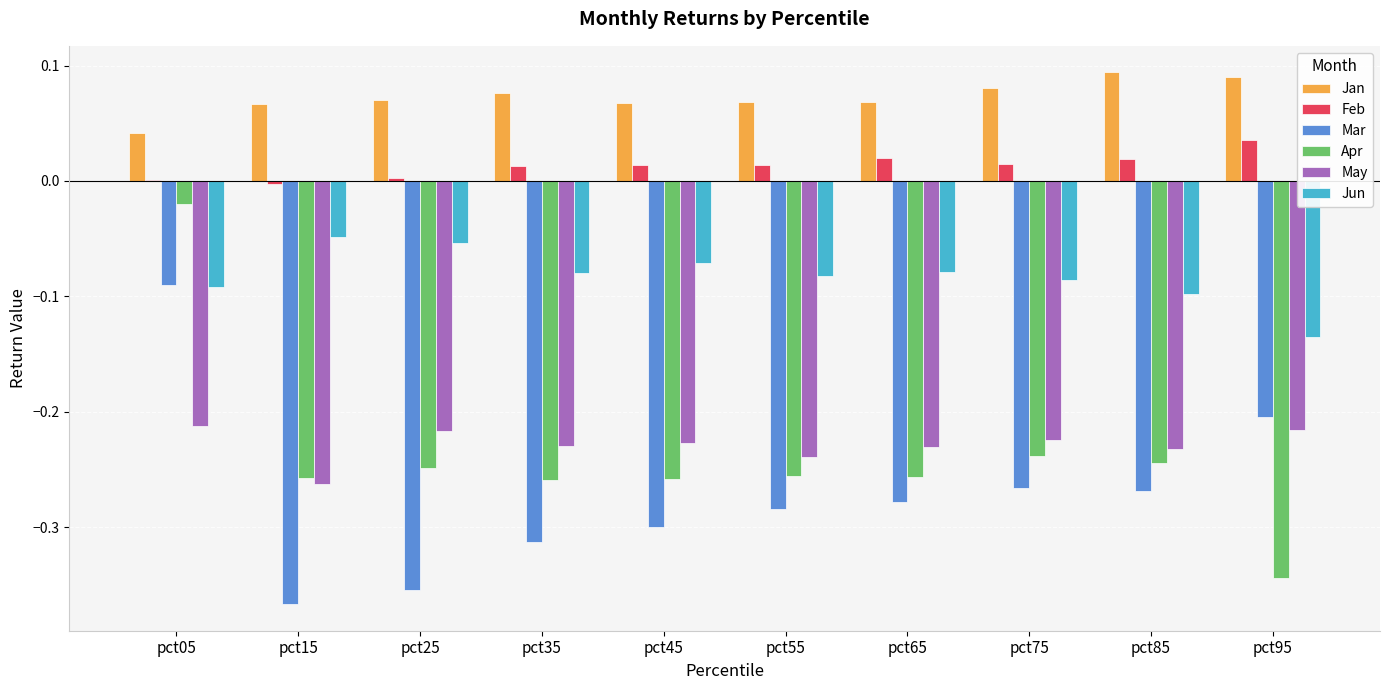

How many groups of bars are there?

10